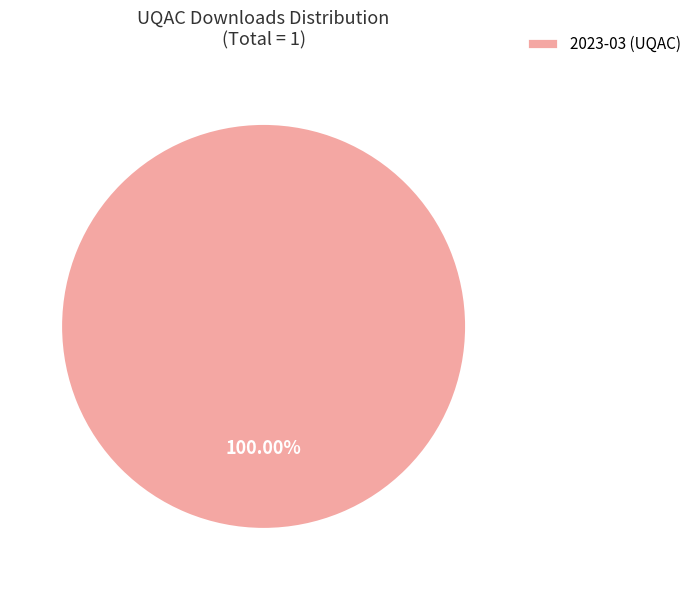

Rank the categories by value from highest to lowest.

2023-03 (UQAC)